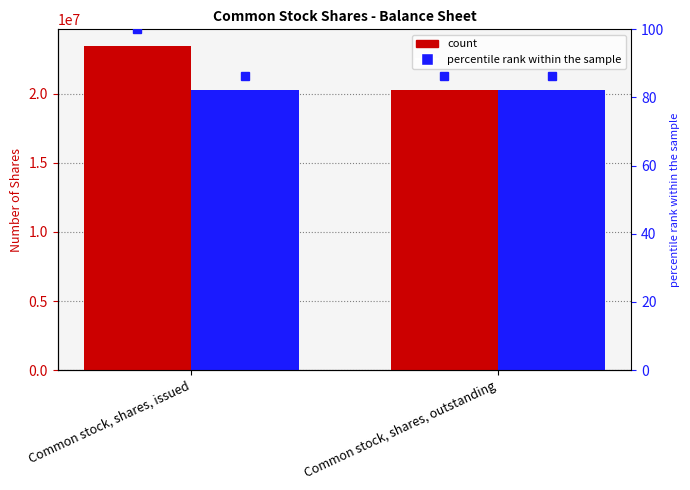

What is the lowest value of the Dec. 31, 2022 series?

20252677.0